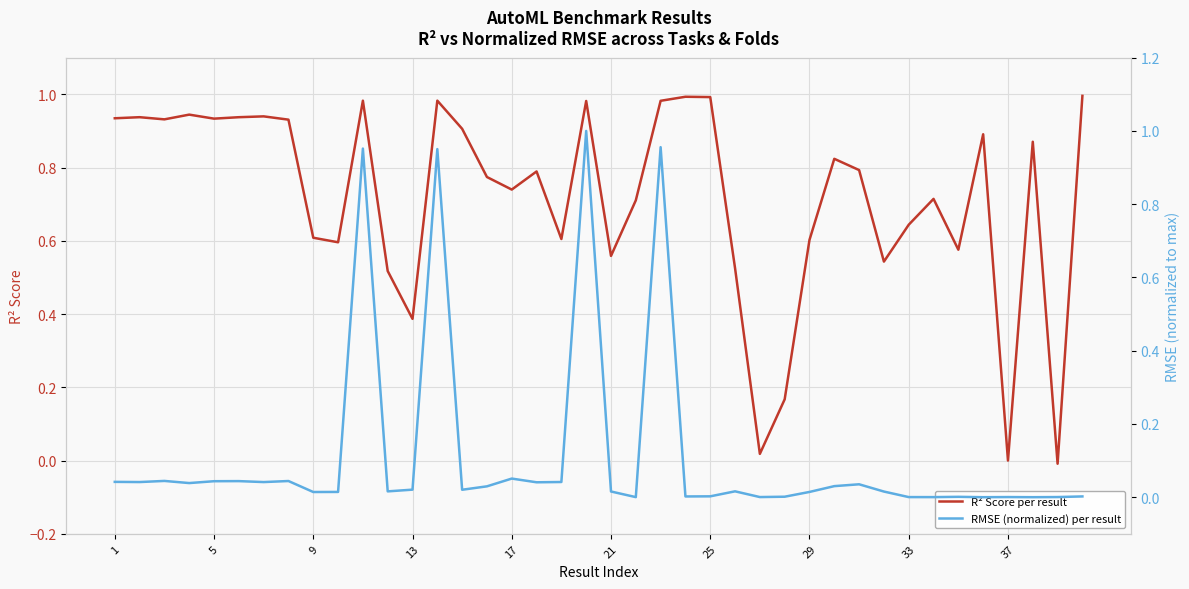

The value of R² Score per result at 13 is 0.6. True or false?

False